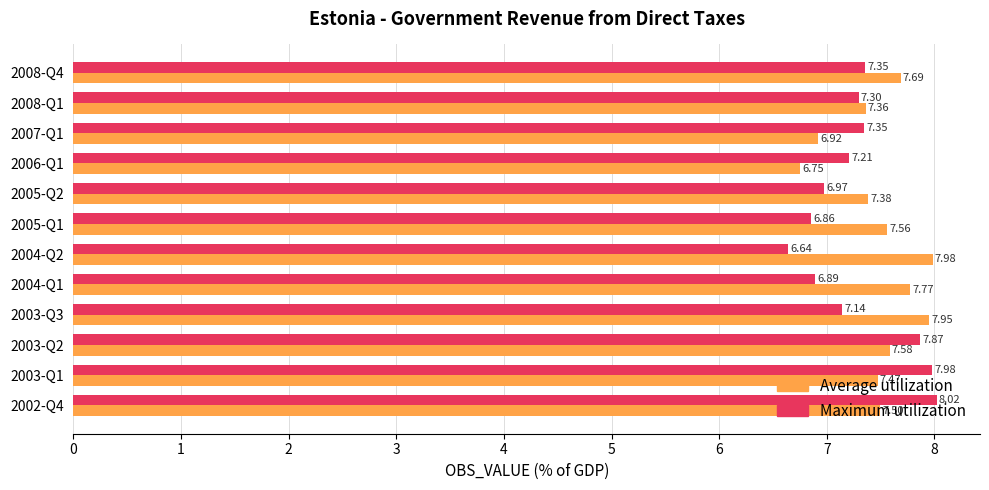

Which series changed the most between 2002-Q4 and 2008-Q4?

Maximum utilization